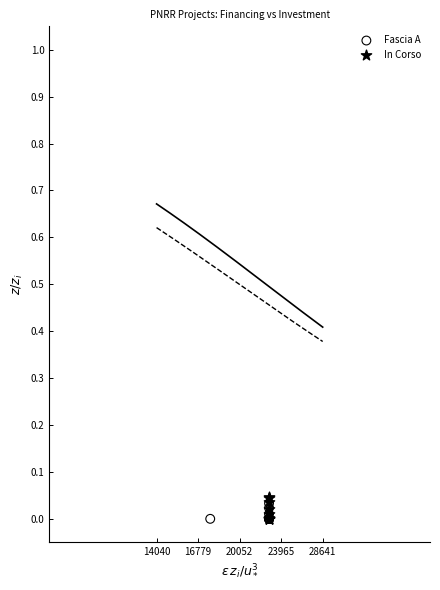

Which series has the largest Y range (max minus min)?

In Corso